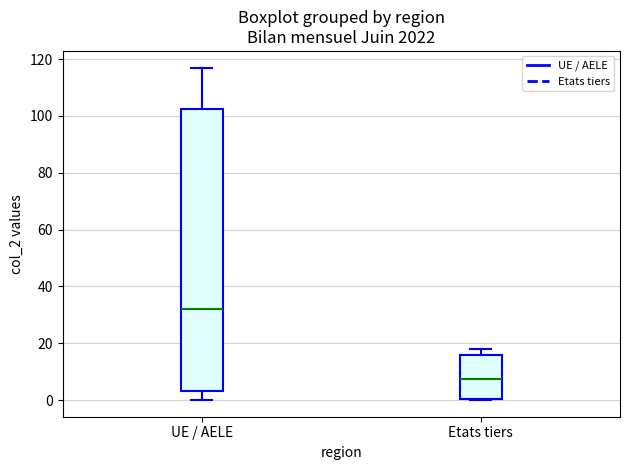

Which box is the tallest, from its lower edge to its upper edge?

UE / AELE